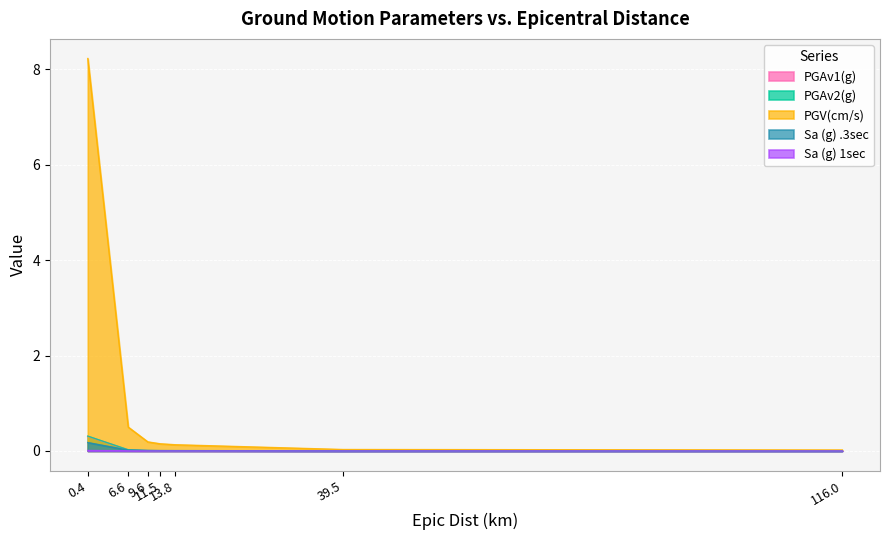

True or false: PGV(cm/s) has a value of 0.2 at 9.6.

True